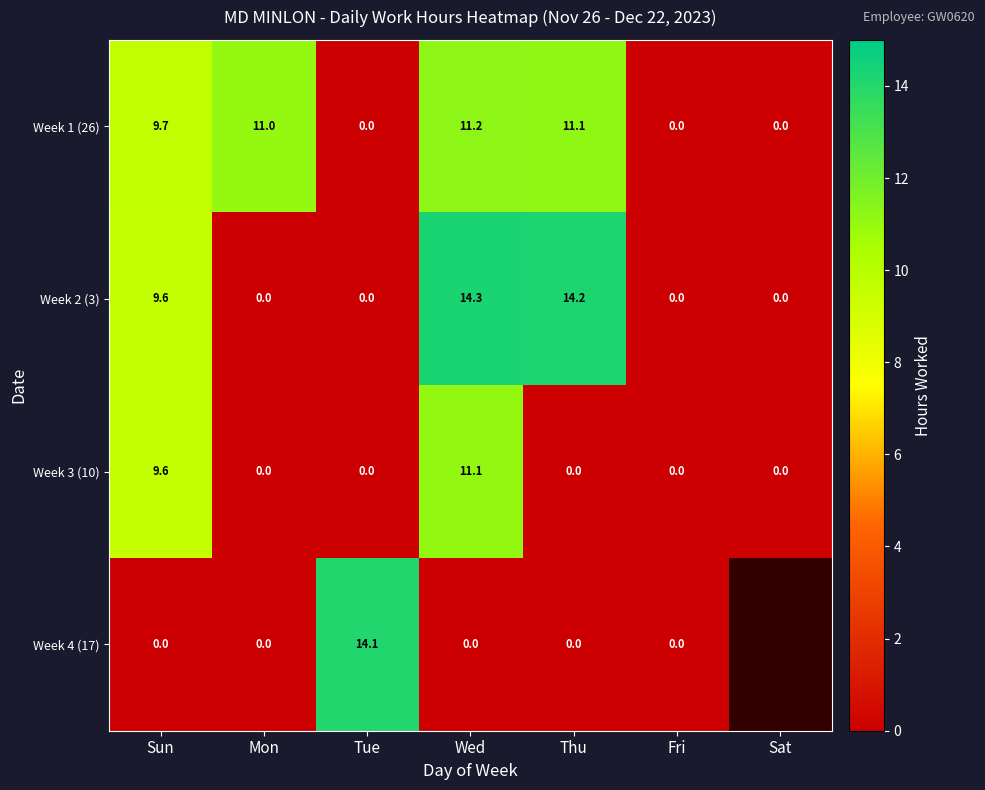

Which has a higher value, Fri or Thu?

Thu